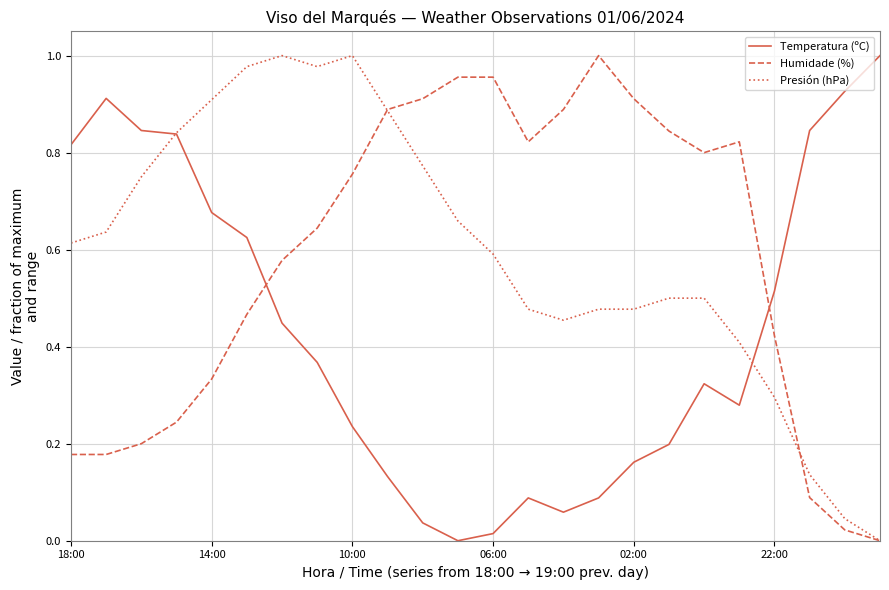

True or false: Temperatura (ºC) and Humidade (%) intersect in this chart.

True